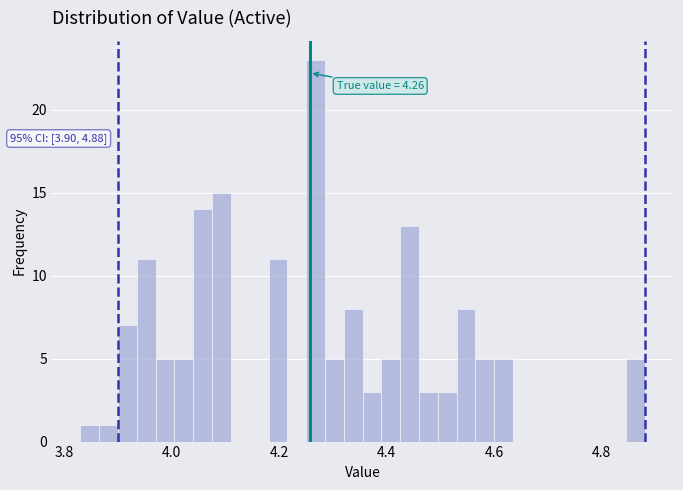

Read against the x-axis, roughly where is the centre of the tallest bar?

4.26